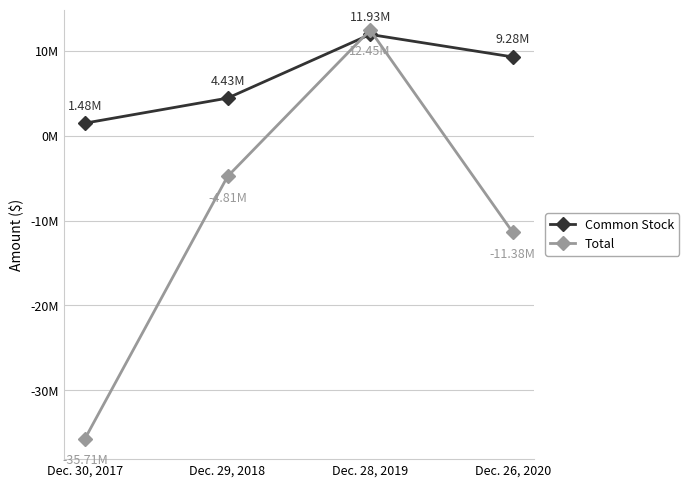

What is the difference between the maximum and minimum values in the Total series?

48161800